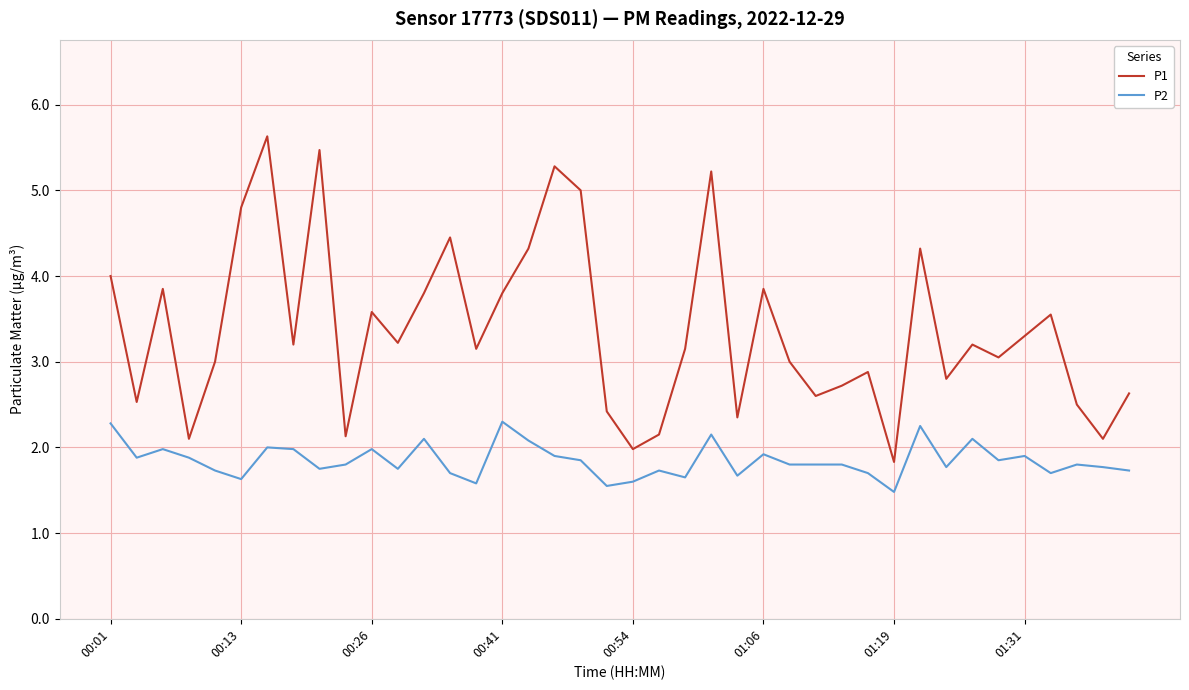

List the series in order of their peak value, highest first.

P1, P2